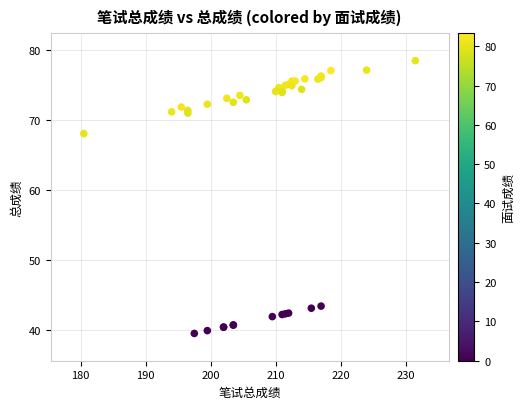

What Y value in the scatter plot is closest to 58?

68.0